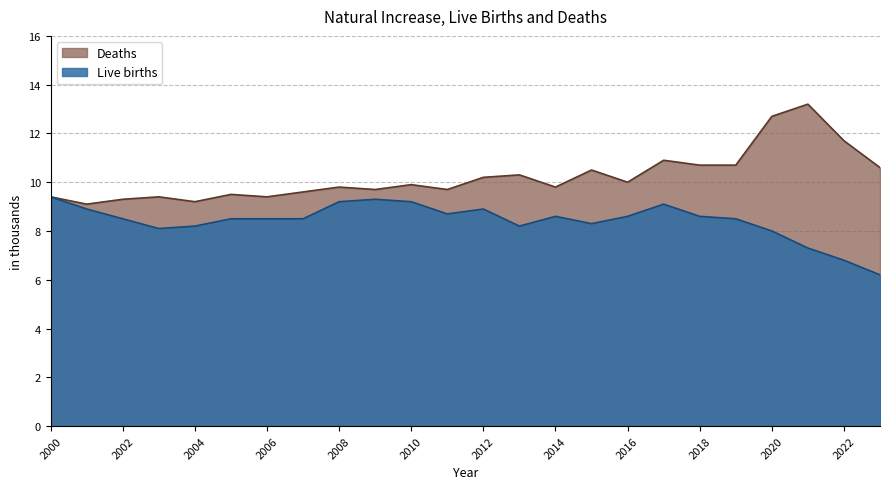

How many categories are shown in the chart?

24